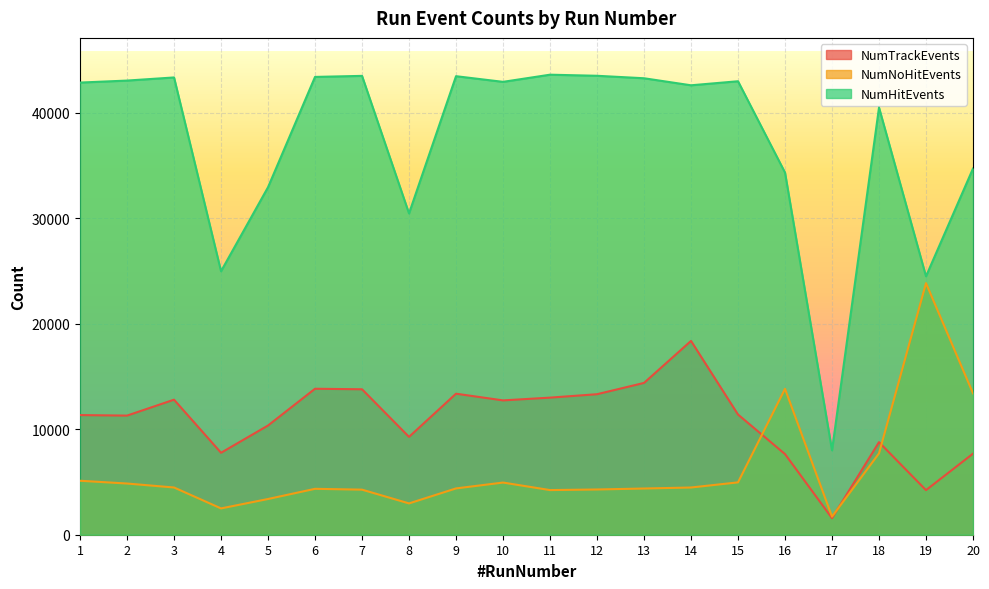

Which series has the largest range (max minus min)?

NumHitEvents